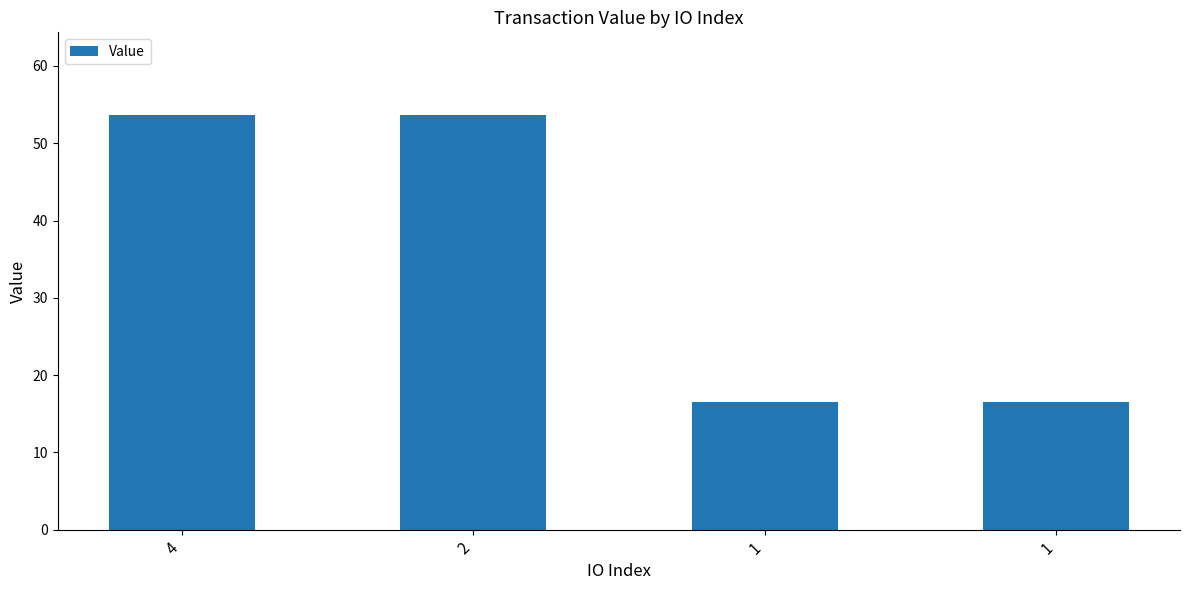

How many data points does each series have?

4